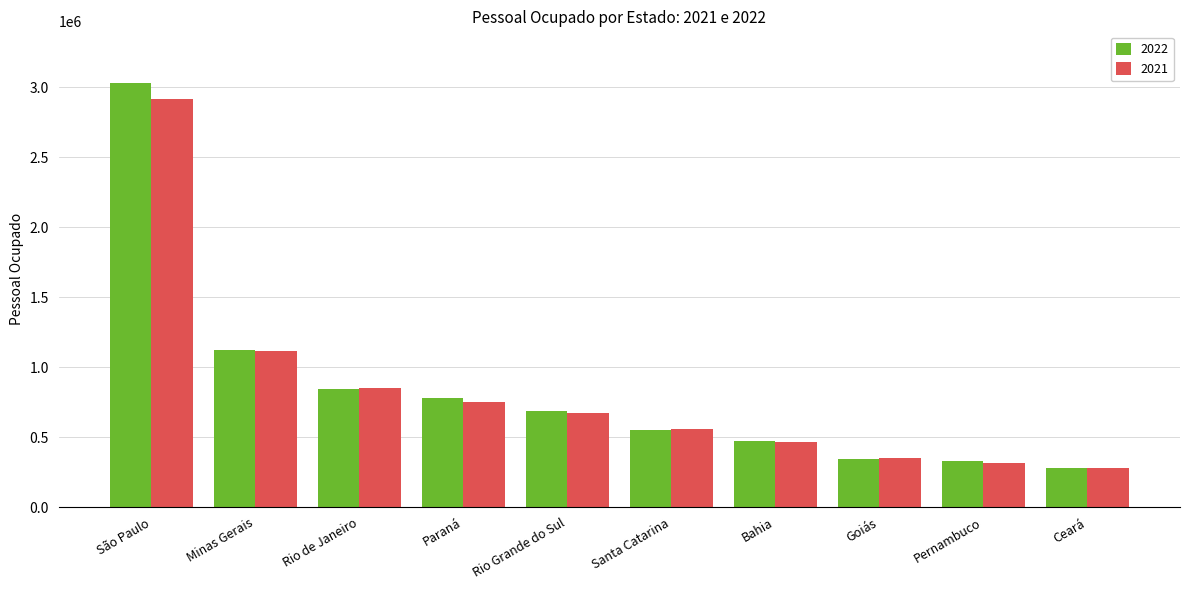

Does the chart contain any negative values?

No